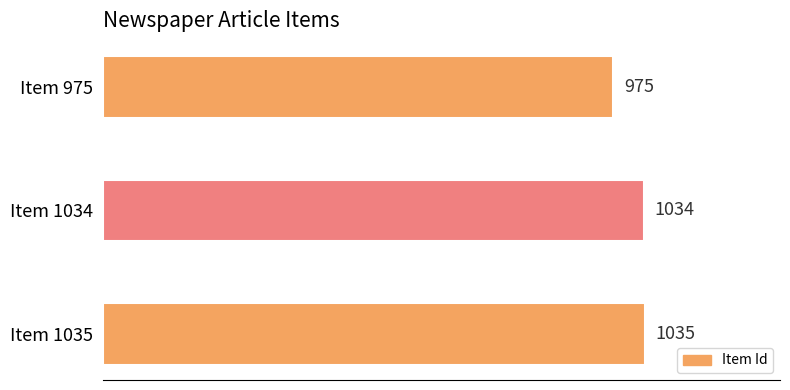

Rank the categories by value from highest to lowest.

Item 1035, Item 1034, Item 975